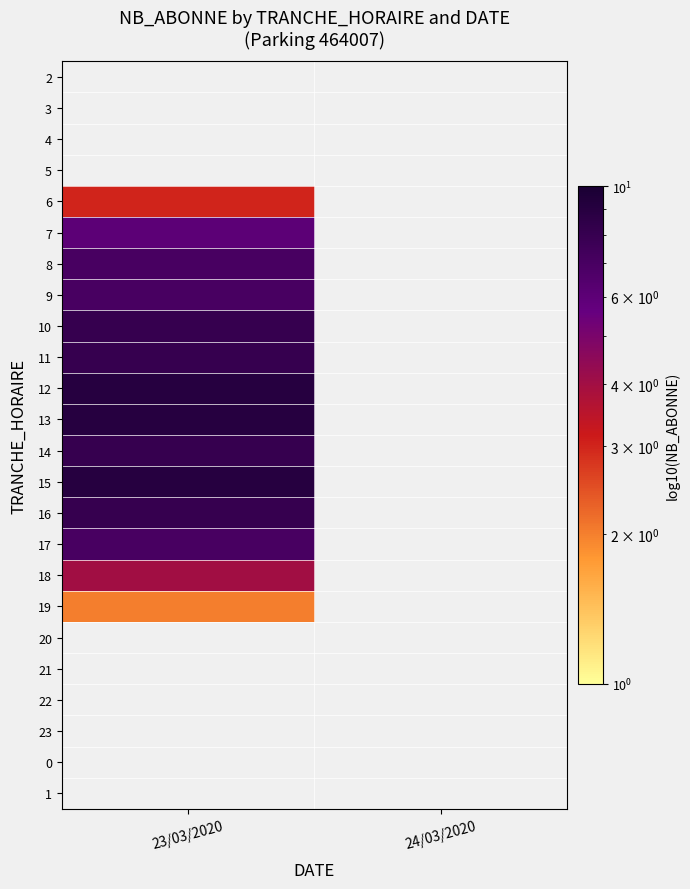

How many distinct data groups are displayed?

24